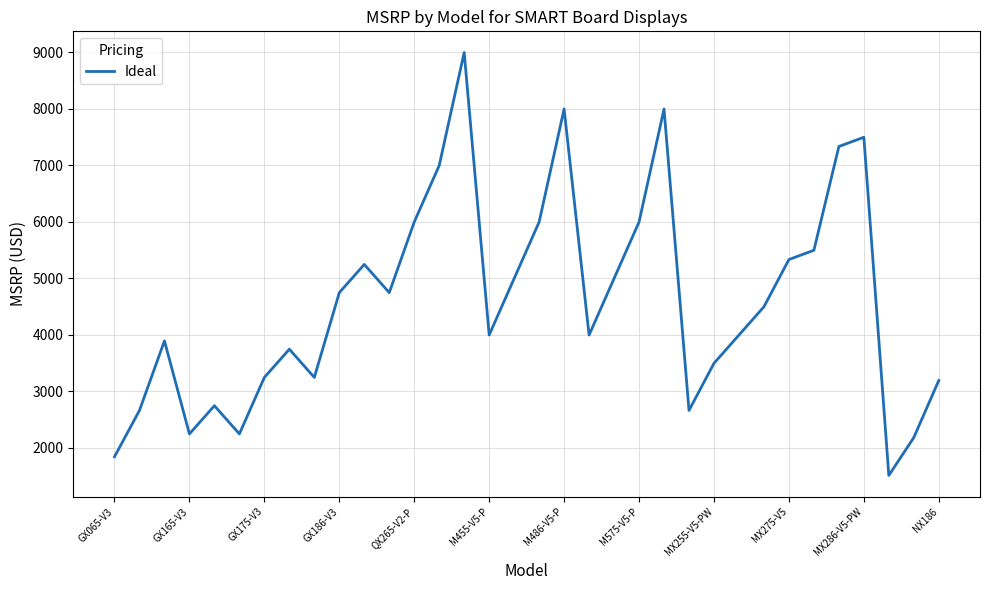

What is the difference between the maximum and minimum values?

7484